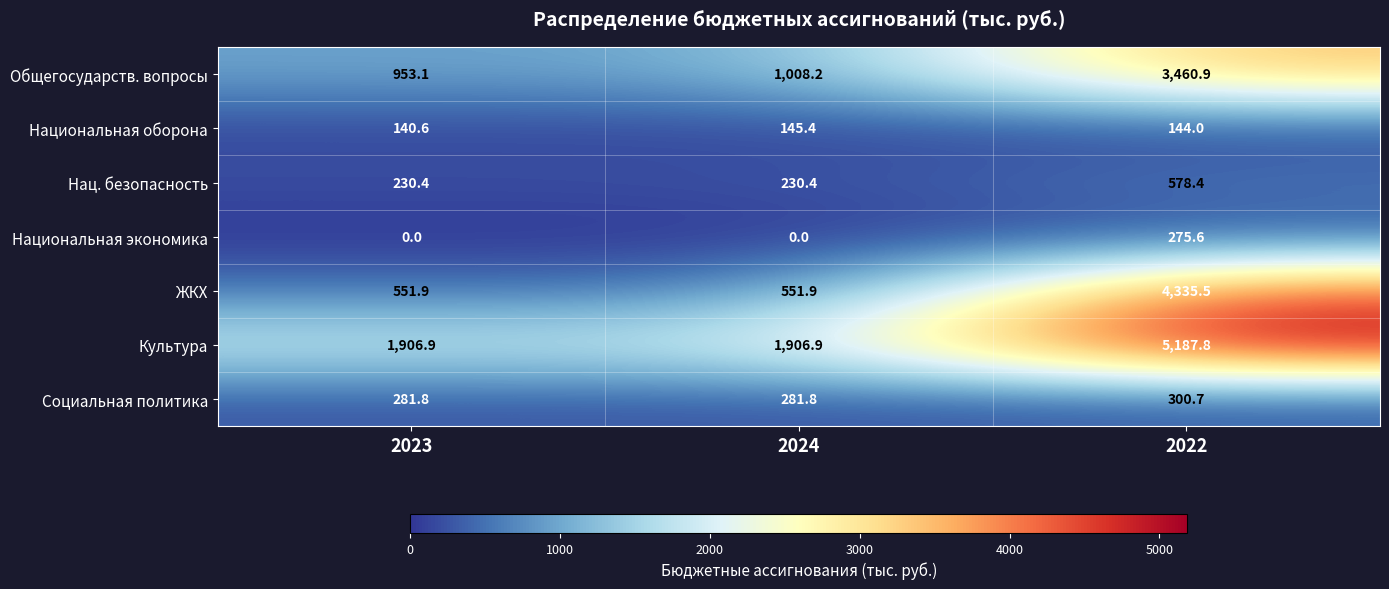

Which series has the largest range (max minus min)?

ЖКХ